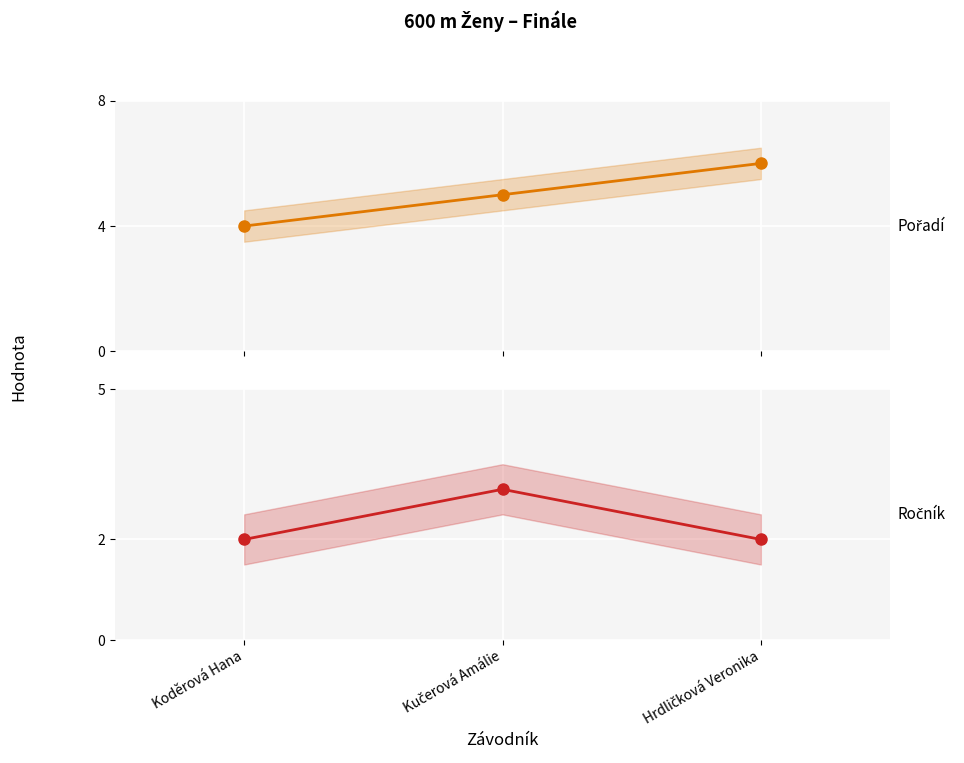

How many series are shown in this chart?

2